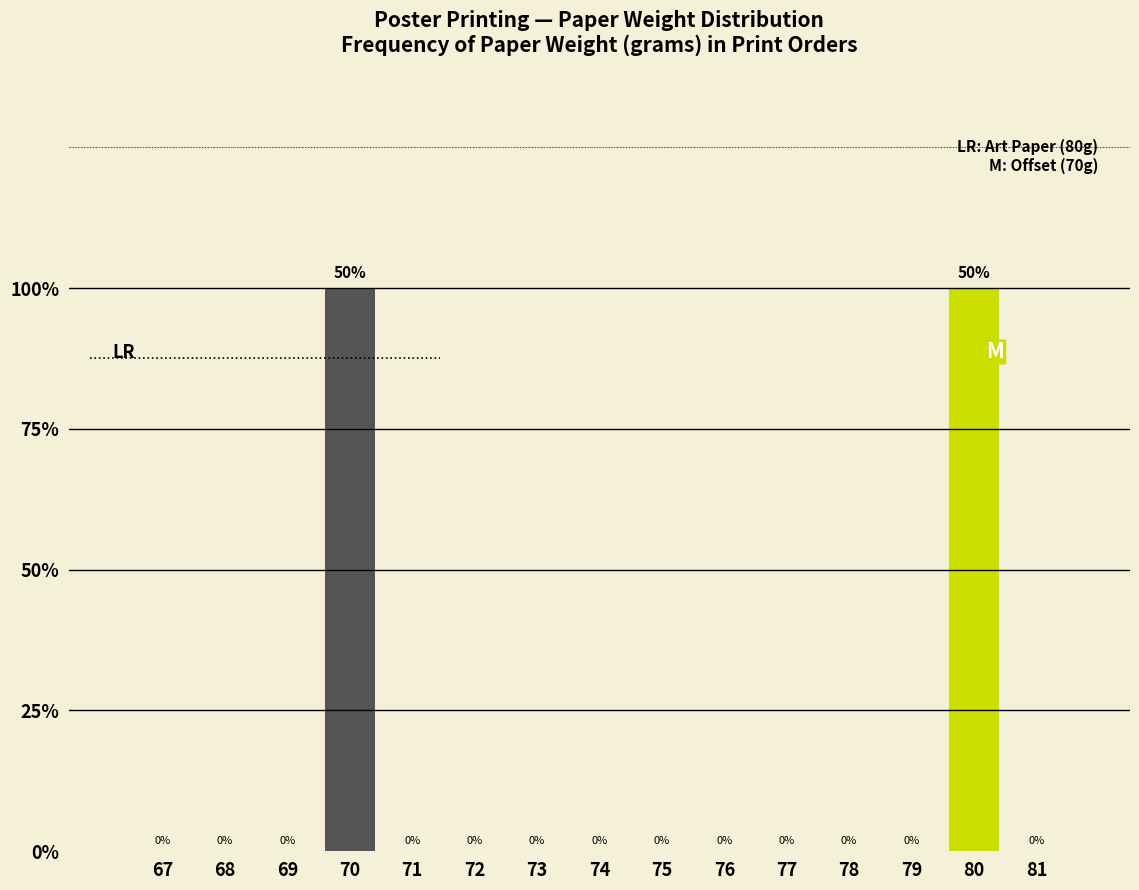

Are the bars horizontal?

No